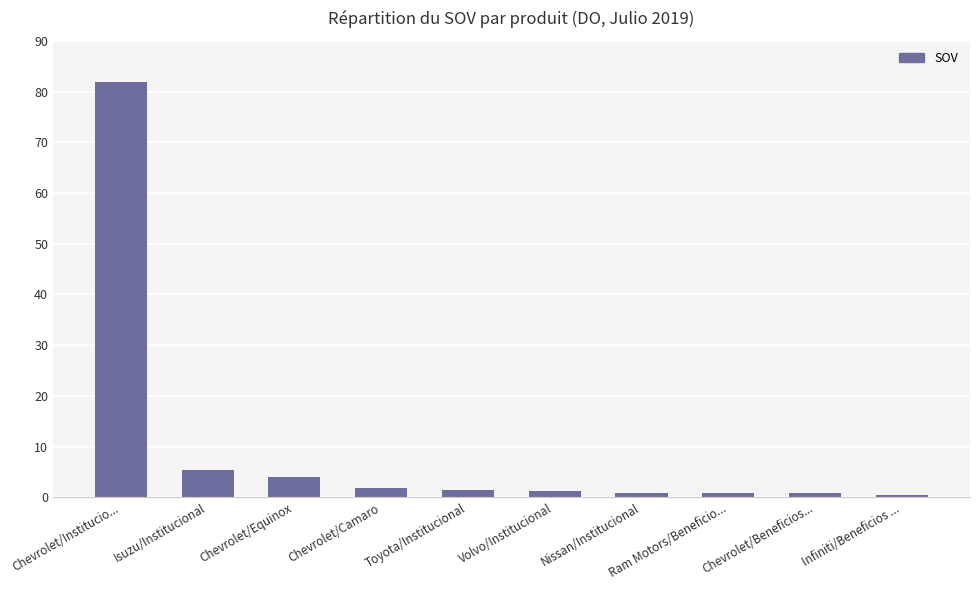

What is the maximum value shown in the chart?

81.9